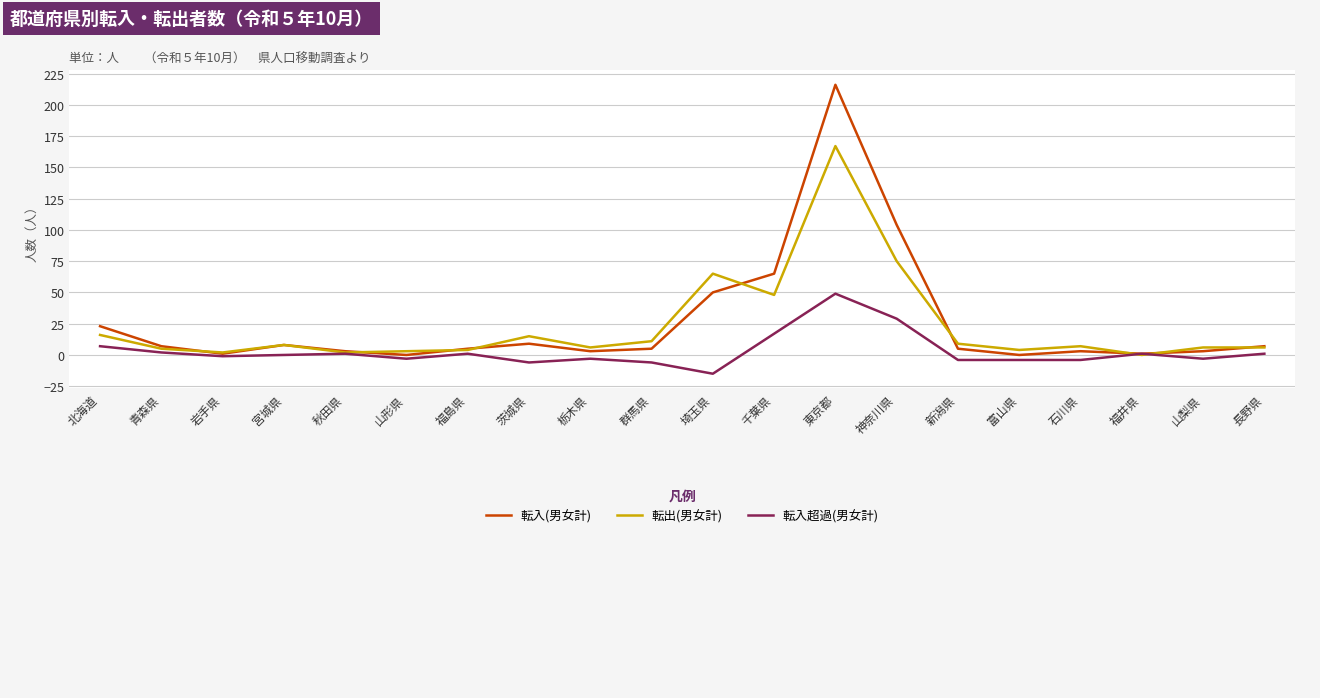

Is the value of 転入(男女計) at 東京都 greater than the value of 転入超過(男女計) at 長野県?

Yes